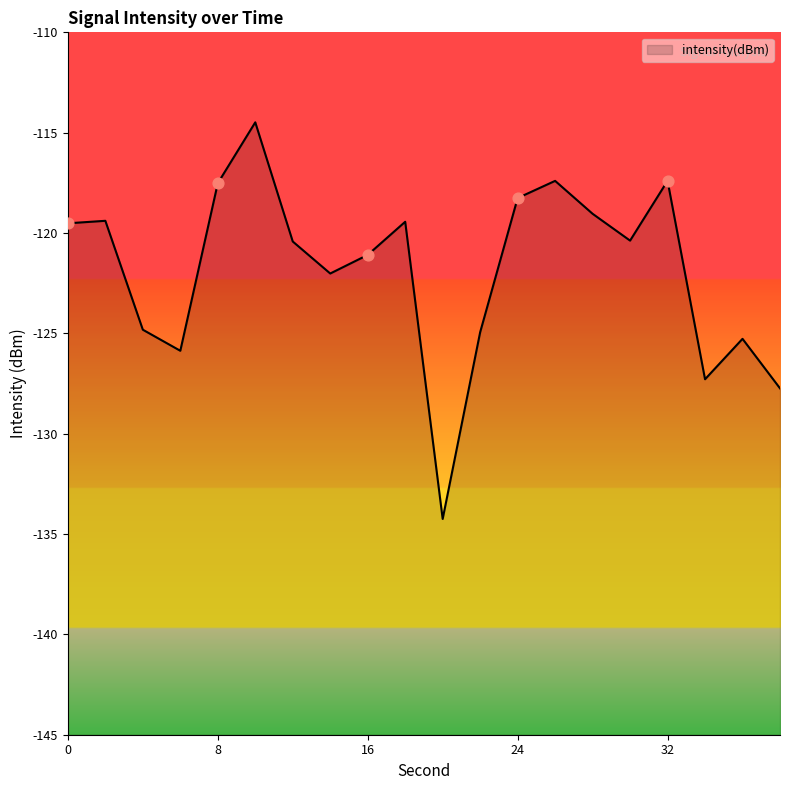

Between 12 and 18, which is larger?

18